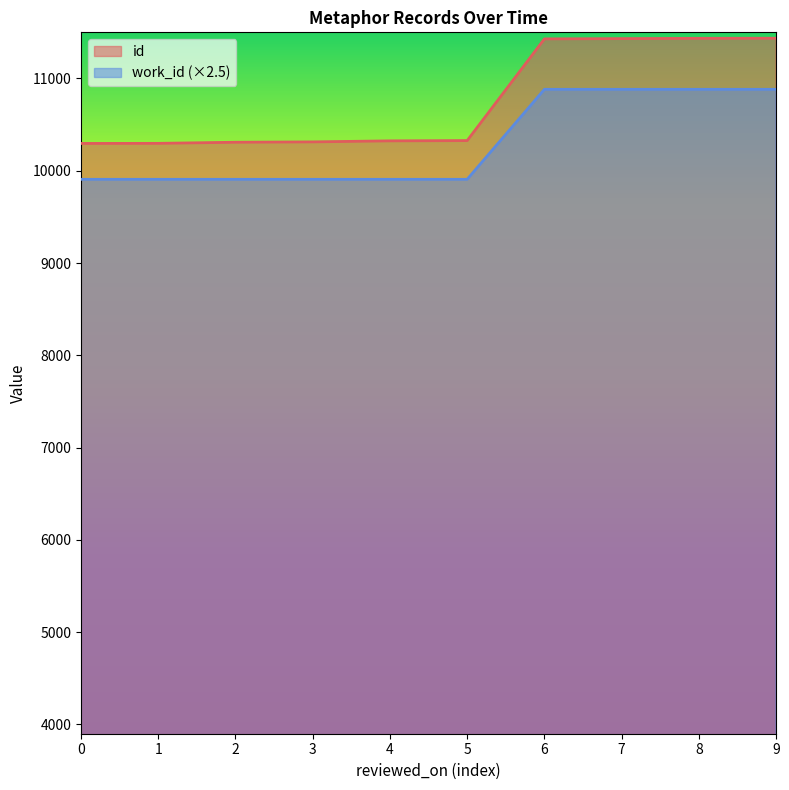

True or false: id and work_id intersect in this chart.

False